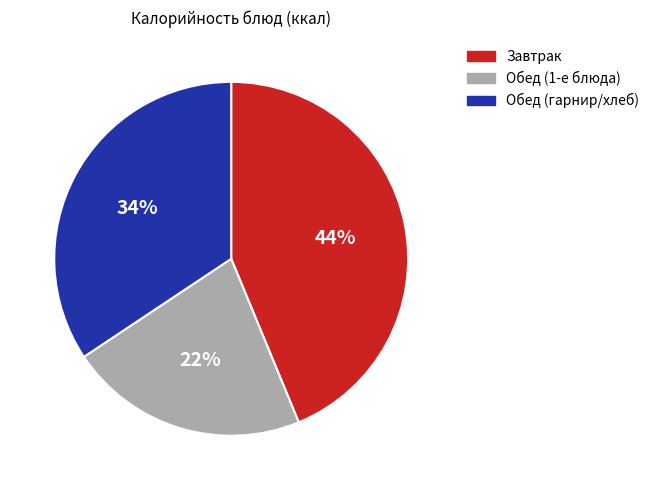

Is there a majority slice in this chart?

No